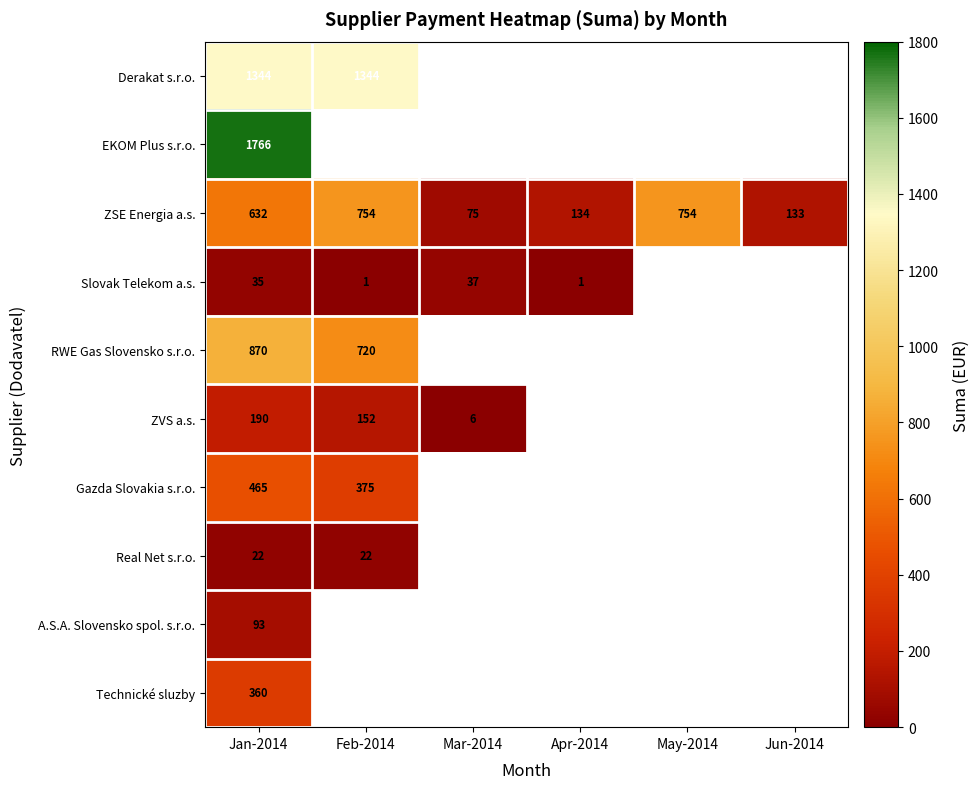

Is it true that ZVS a.s. equals 103 at Jan-2014?

False